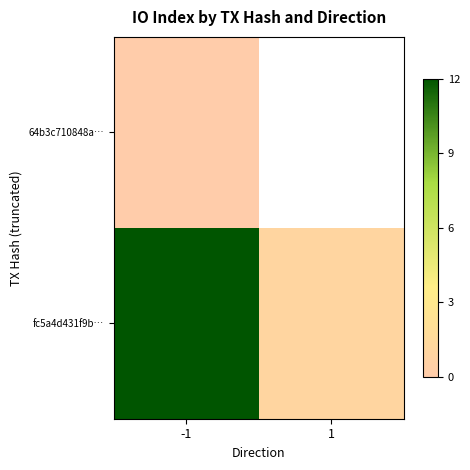

Between -1 and 1, which series saw the biggest shift?

fc5a4d431f9b…